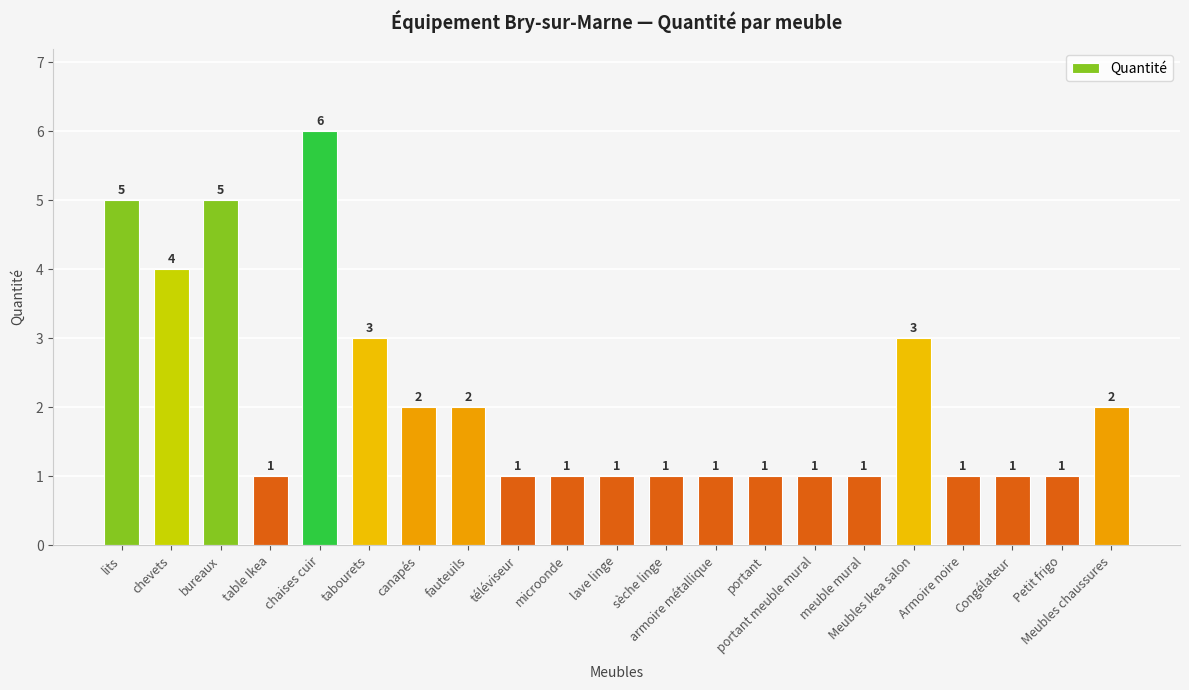

What is the label of the 18th bar from the left?

Armoire noire